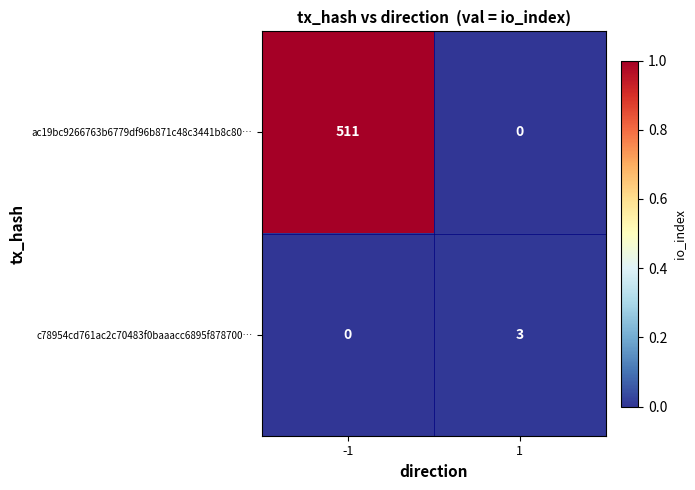

Reading left to right, what are all the values shown in this chart?

ac19bc9266763b6779df96b871c48c3441b8c80…: 511	0
c78954cd761ac2c70483f0baaacc6895f878700…: 0	3